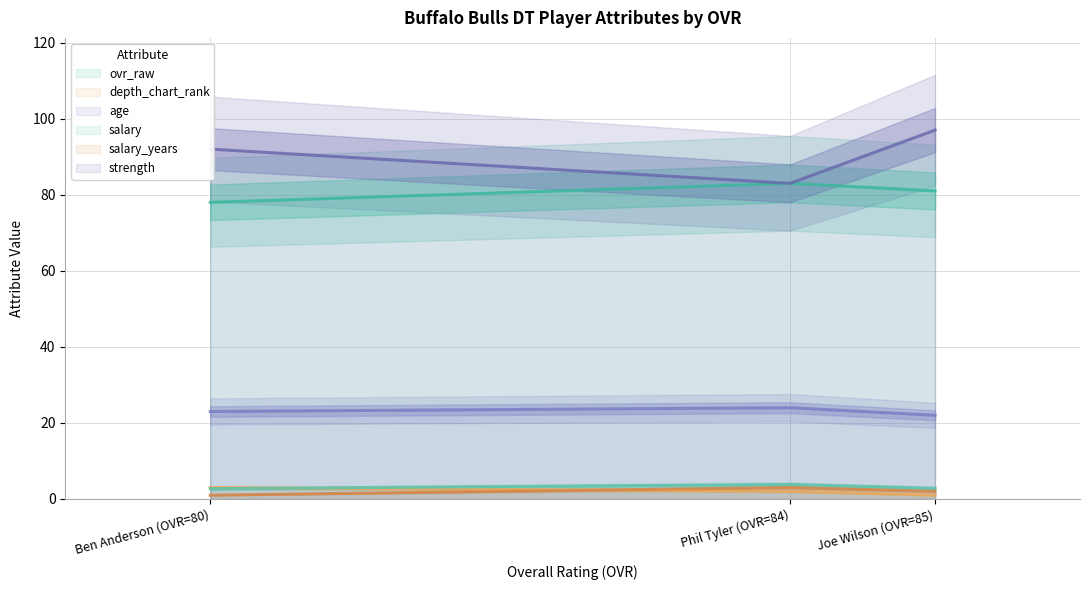

Which has a higher value, Phil Tyler (OVR=84) or Joe Wilson (OVR=85)?

Phil Tyler (OVR=84)